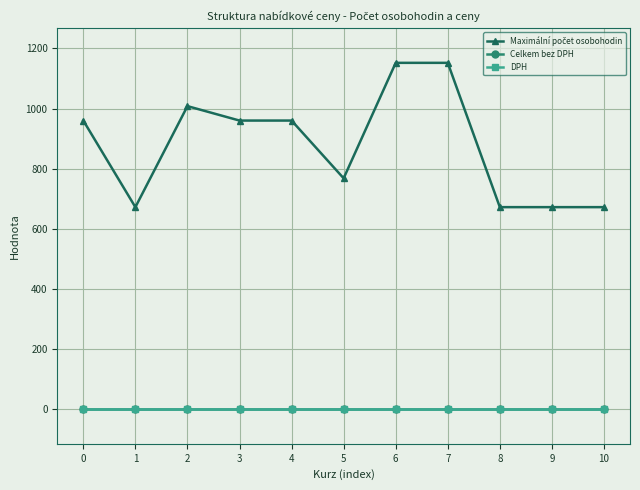

Is this an area chart (filled region under the line)?

No